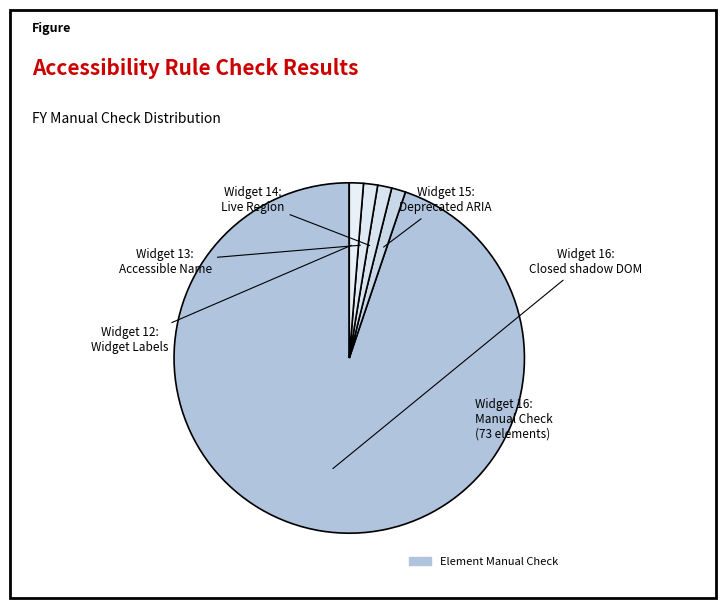

How many segments does this pie chart have?

5